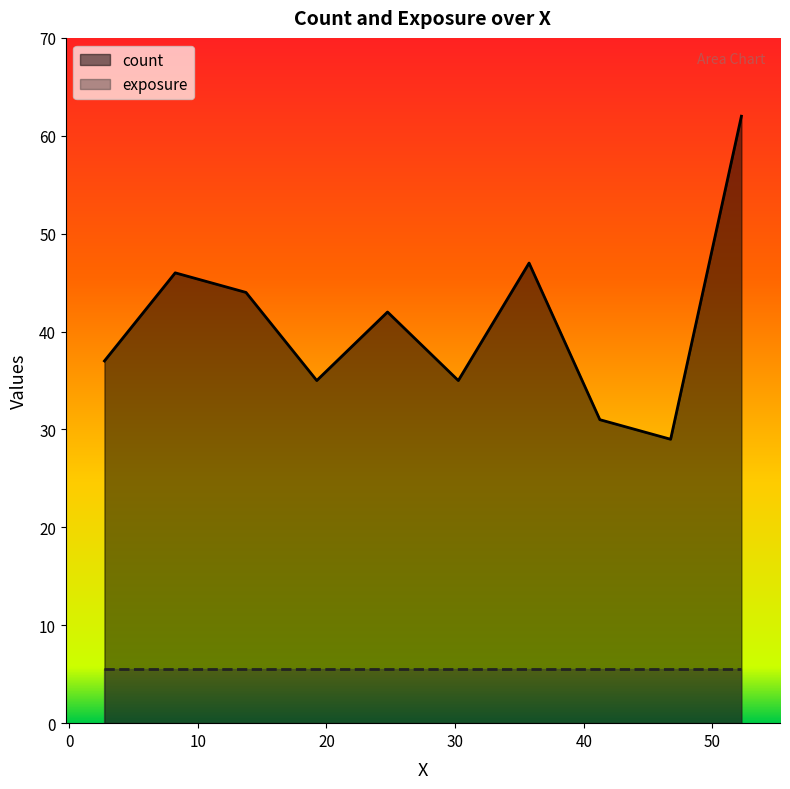

At which category does the data reach its first local valley?

19.25